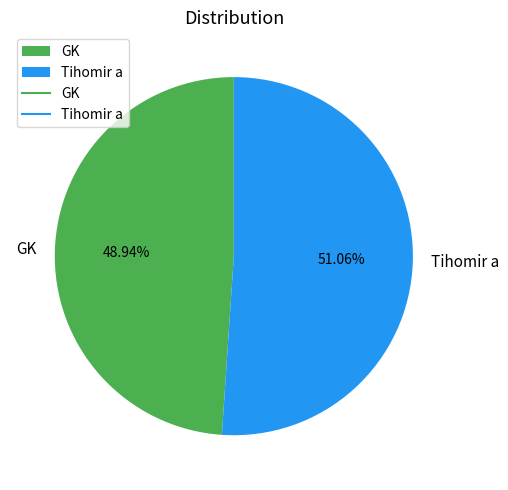

Do GK and Tihomir a together represent more than half of the pie?

Yes